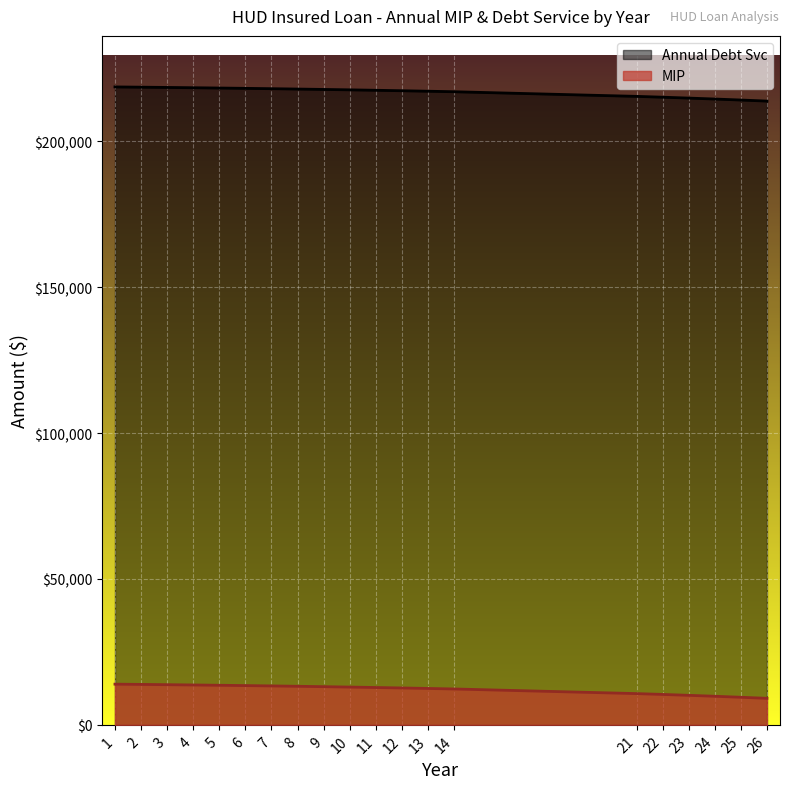

What is the difference between the maximum and minimum values in the MIP series?

4854.3